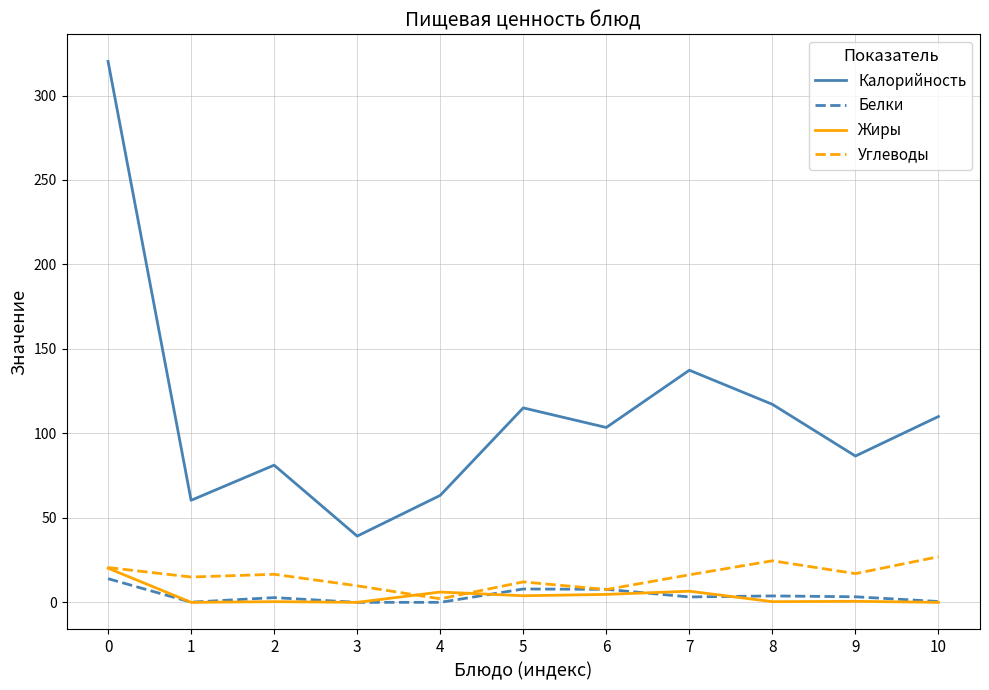

True or false: Жиры has more than 1 points higher than both neighbors.

True